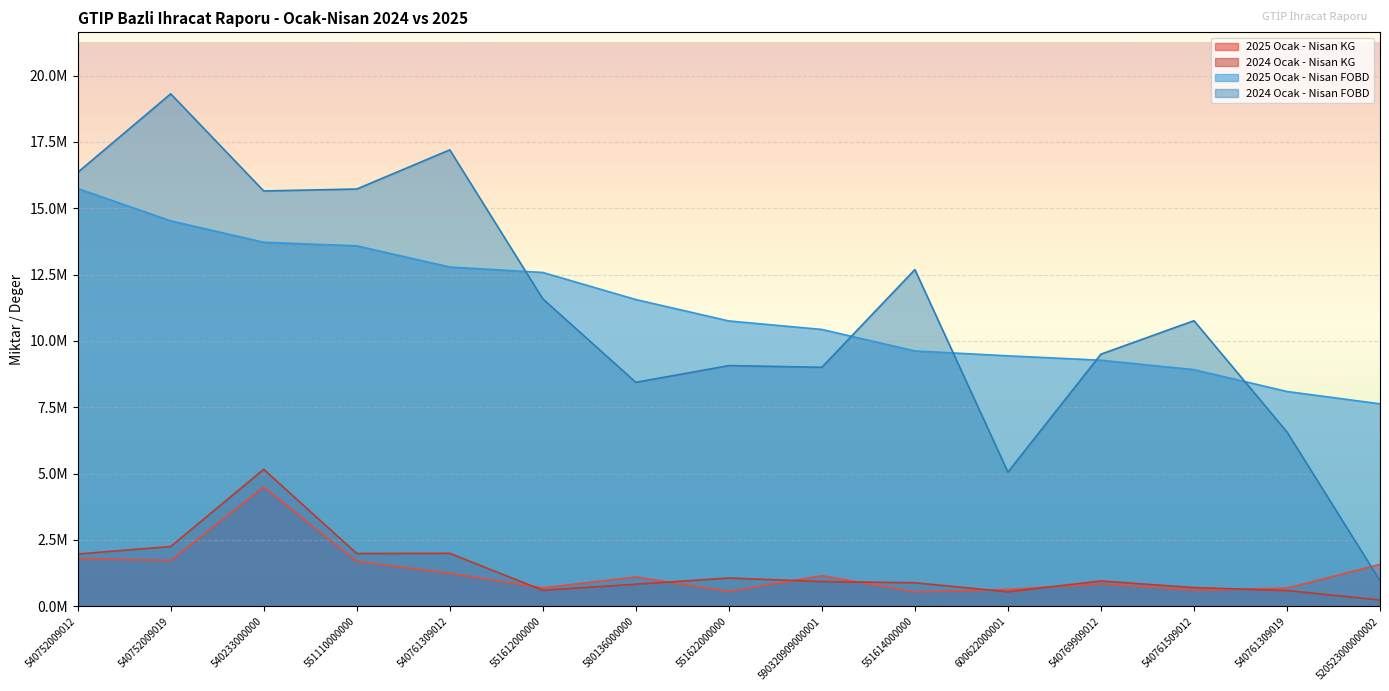

What is the label of the 13th point from the left?

540761509012